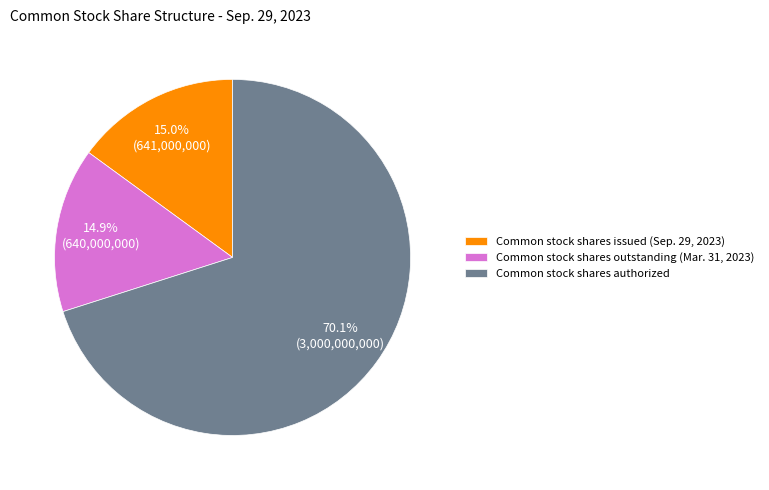

Is it true that Common stock shares authorized is 70% of the pie?

True